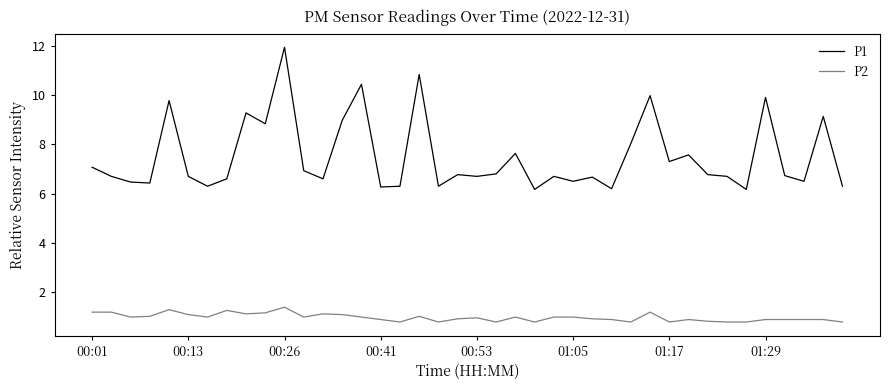

What is the minimum value for P2?

0.8